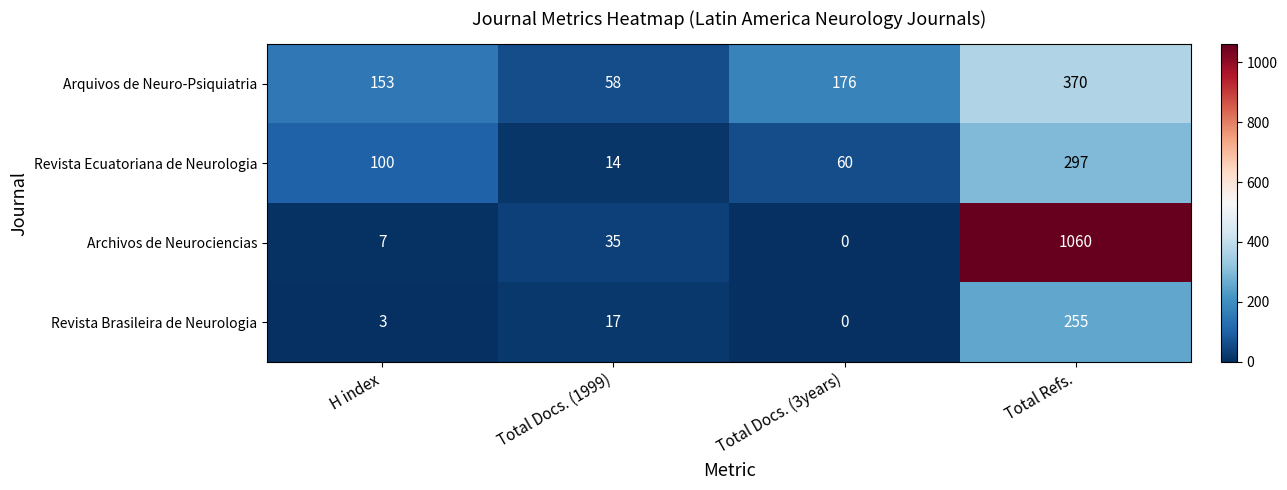

The value of Revista Ecuatoriana de Neurologia at Total Refs. is 389. True or false?

False